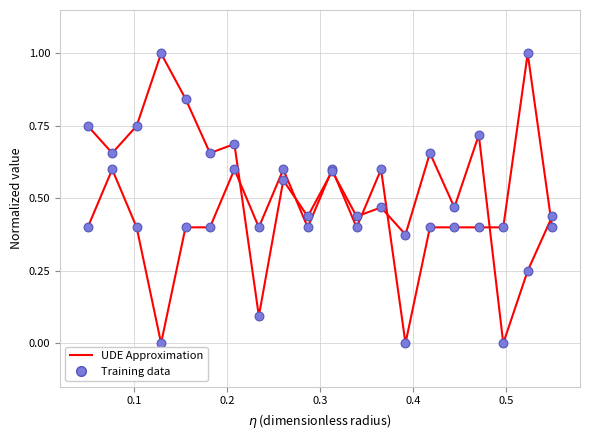

Is the value of Training data (Temperature) at 10 greater than the value of UDE Approximation (Temperature) at 10?

No